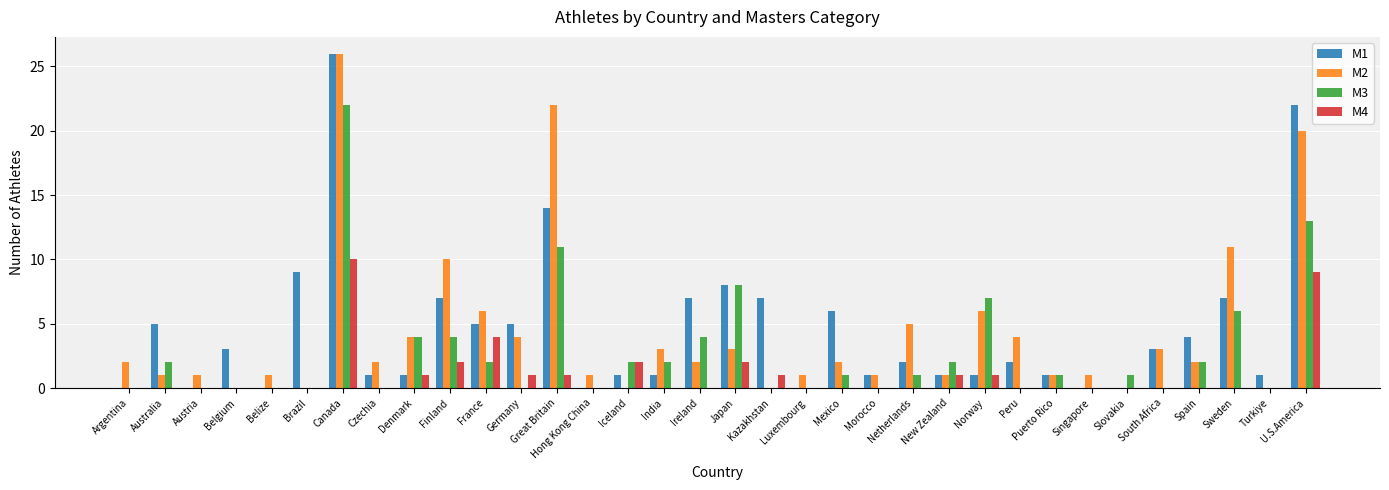

Are the bars grouped side by side (vs. stacked)?

Yes